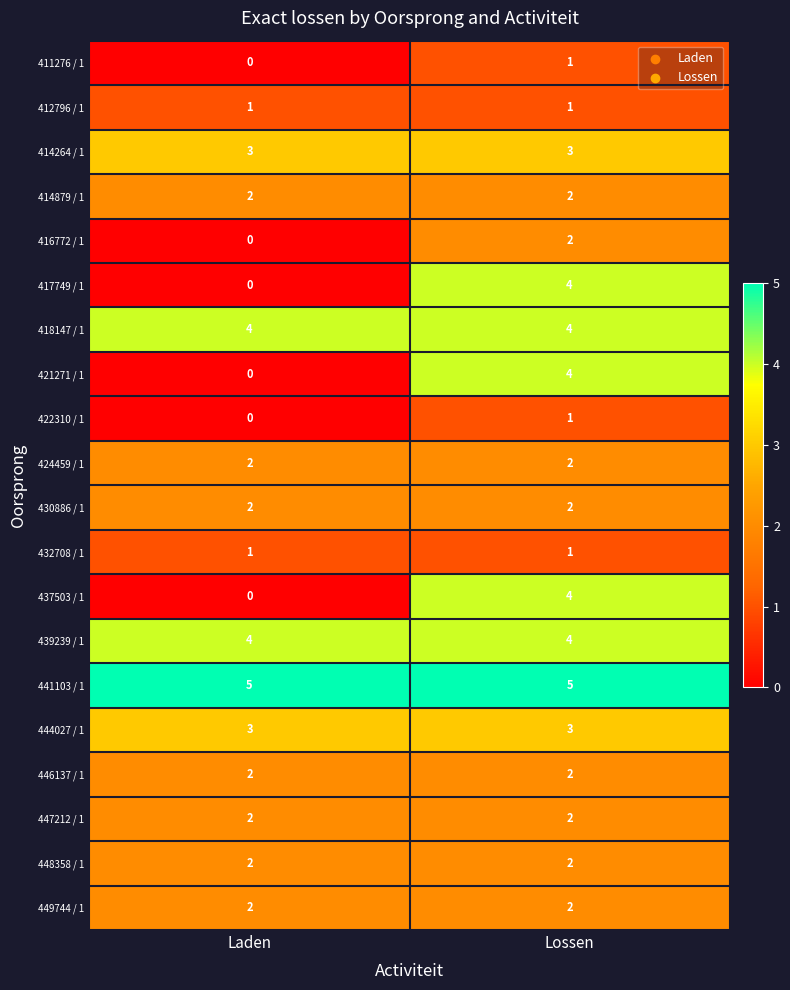

The 437503 / 1 series shows 0 at Laden. True or false?

True